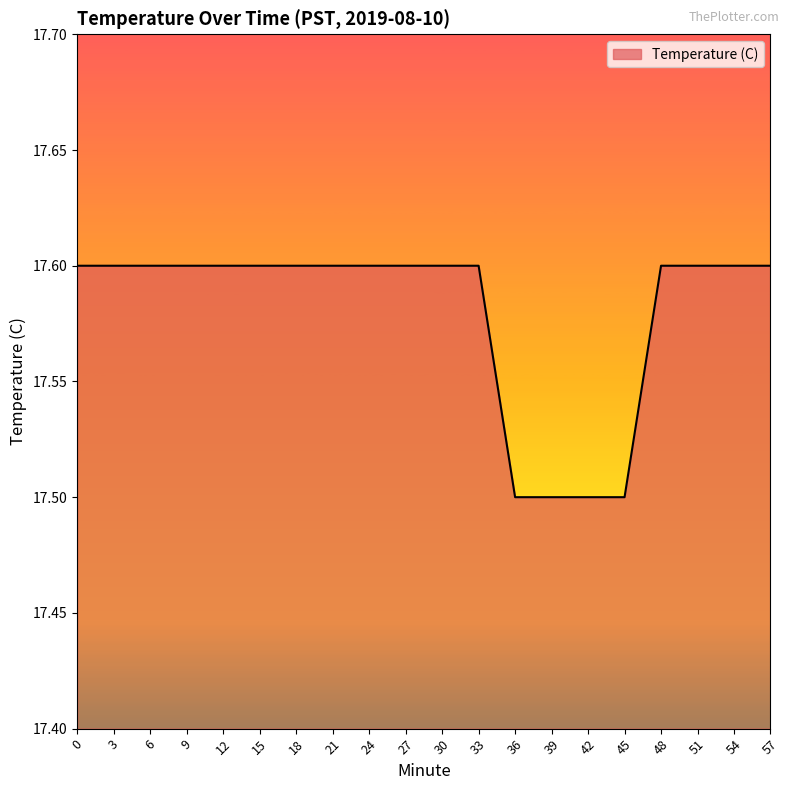

What is the ratio of the value at 45 to the value at 3?

1.0